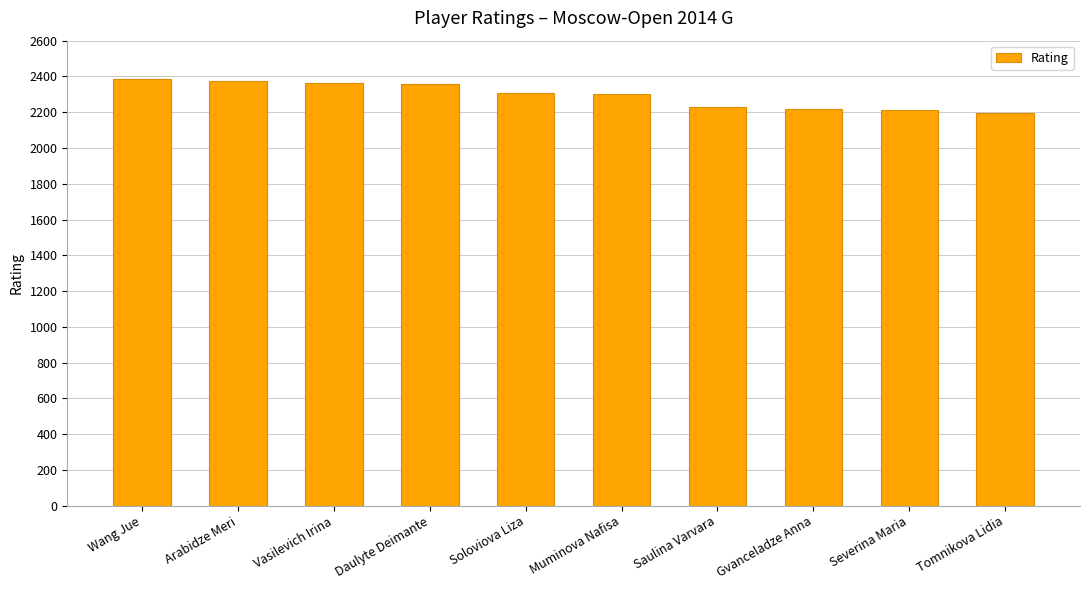

What is the value of the 8th bar from the left?

2217